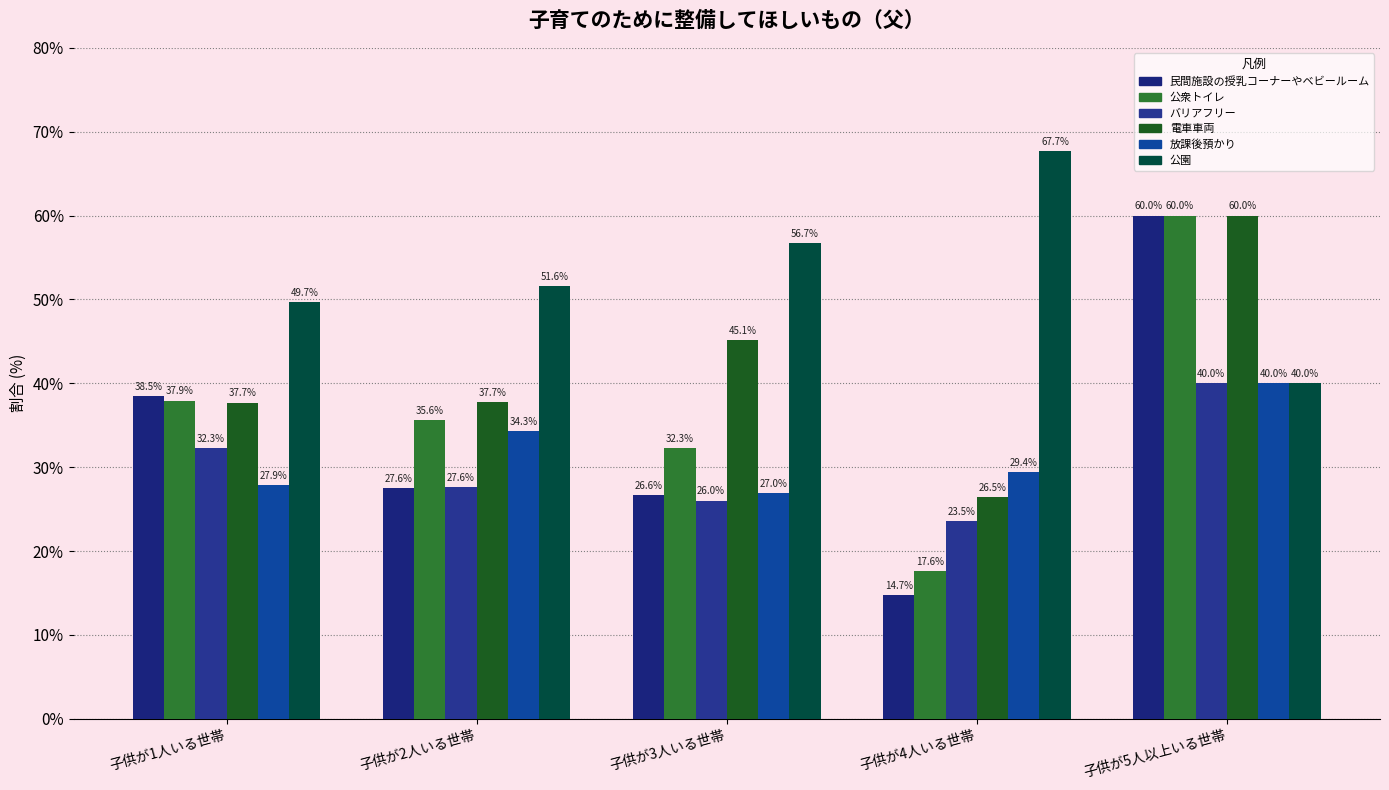

What are all the series names shown in the legend?

民間施設の授乳コーナーやベビールーム, 公衆トイレ, バリアフリー, 電車車両, 放課後預かり, 公園